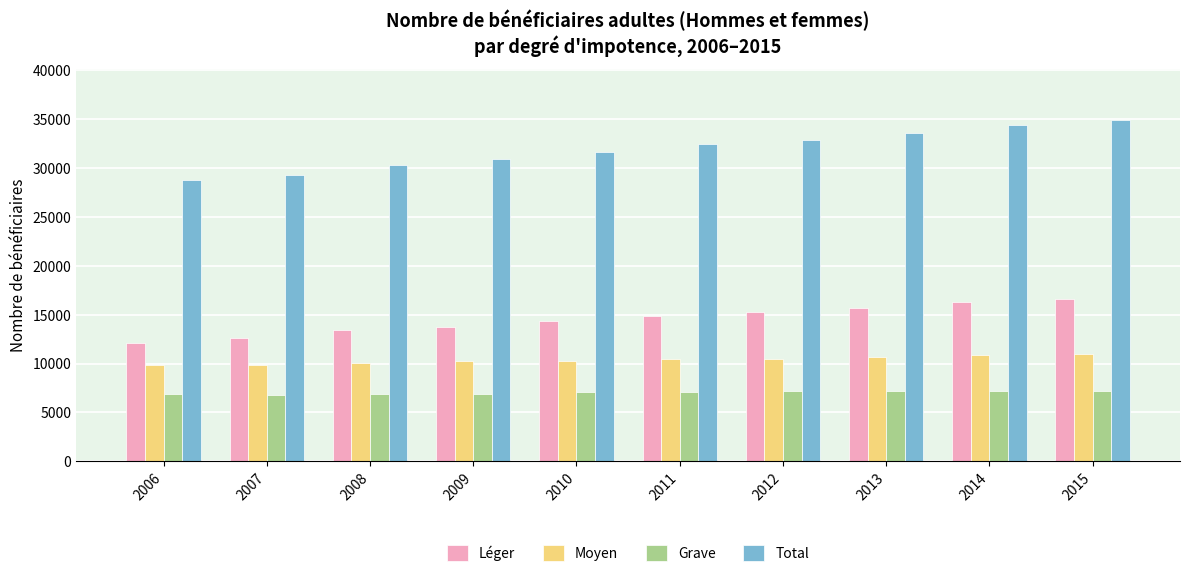

Which series has the widest spread of values?

Total